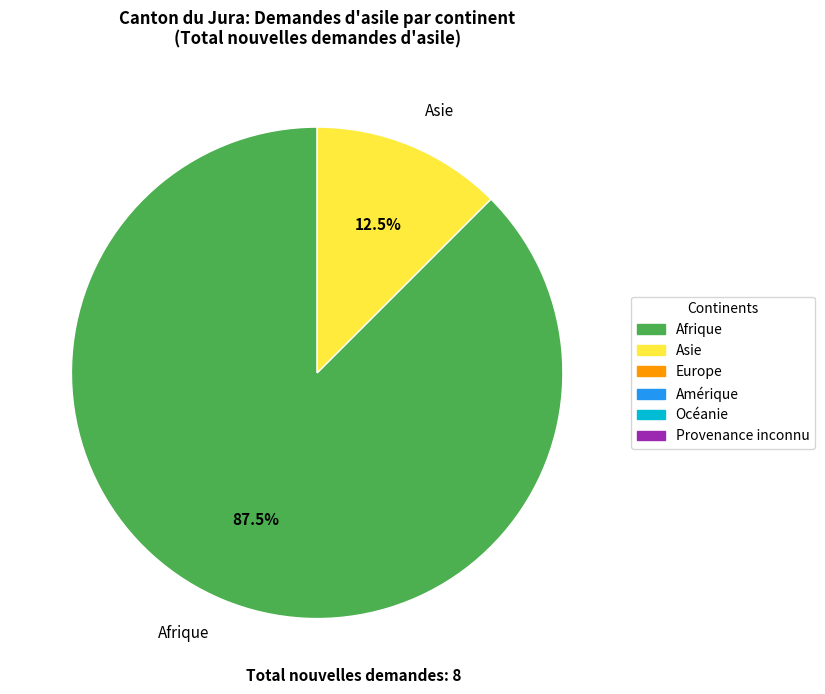

How many slices are in this pie chart?

2